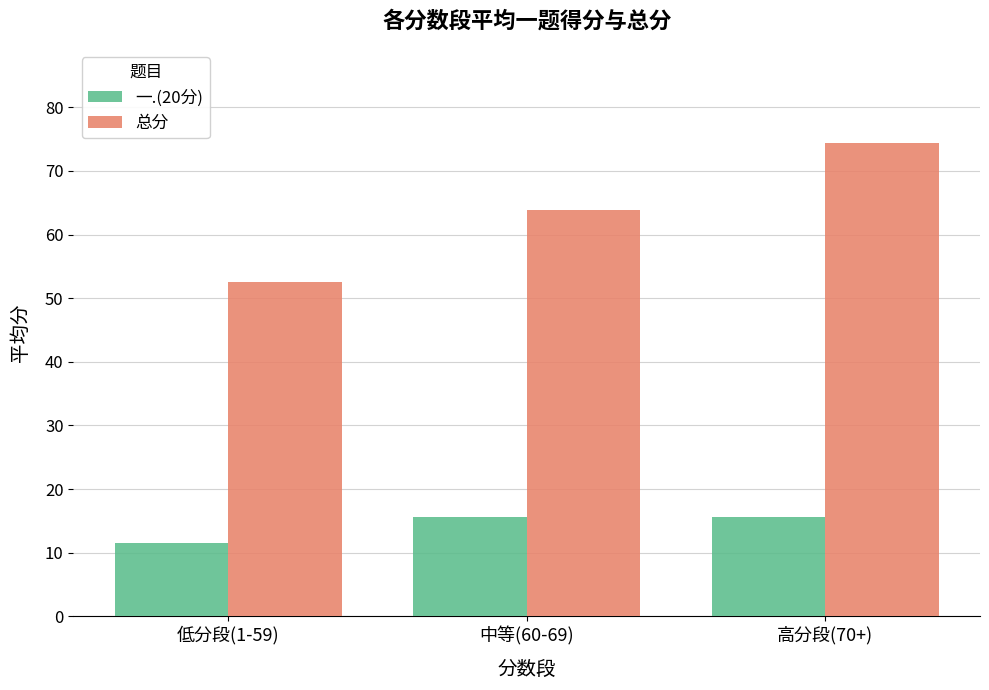

How many bars are there in each group?

2